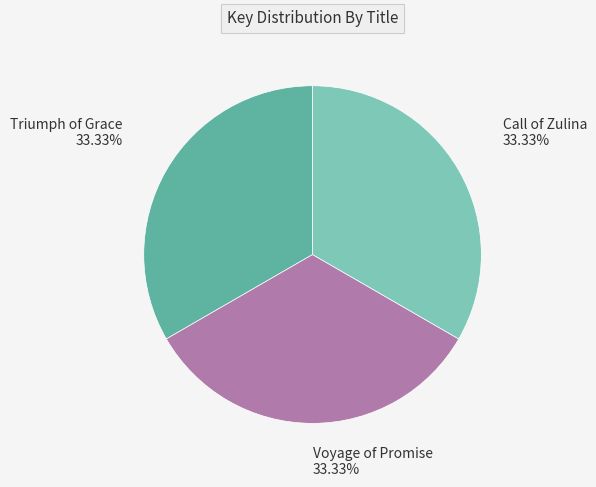

Approximately how many times larger is the value at Voyage of Promise compared to Call of Zulina?

1.0